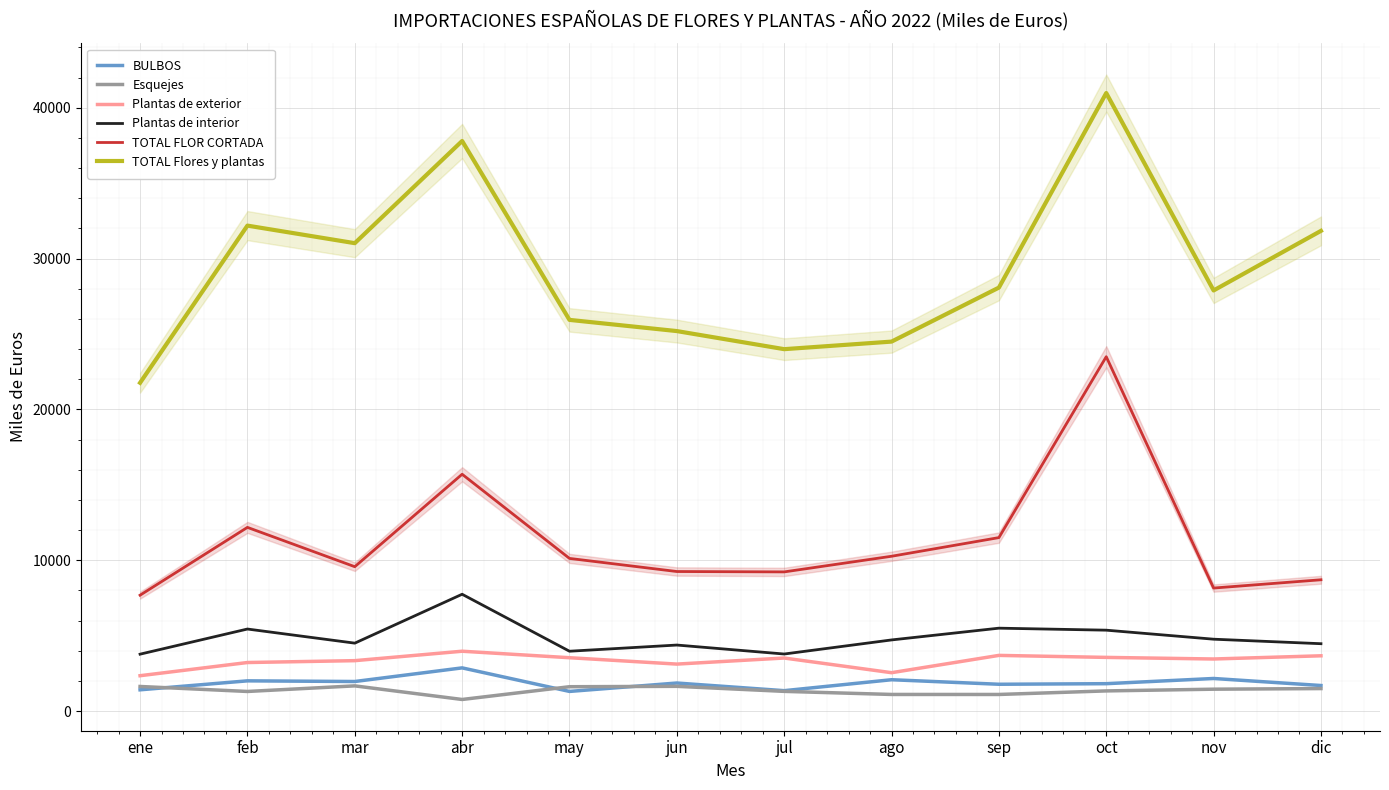

Reading left to right, extract all data points from this chart.

BULBOS: ene=1407	feb=2001	mar=1957	abr=2861	may=1300	jun=1857	jul=1350	ago=2075	sep=1775	oct=1813	nov=2158	dic=1692
Esquejes: ene=1628	feb=1297	mar=1668	abr=766	may=1612	jun=1637	jul=1303	ago=1099	sep=1098	oct=1334	nov=1448	dic=1489
Plantas de exterior: ene=2342	feb=3216	mar=3340	abr=3965	may=3535	jun=3112	jul=3515	ago=2542	sep=3689	oct=3556	nov=3450	dic=3662
Plantas de interior: ene=3770	feb=5437	mar=4501	abr=7743	may=3965	jun=4375	jul=3780	ago=4714	sep=5494	oct=5361	nov=4763	dic=4464
TOTAL FLOR CORTADA: ene=7681	feb=12177	mar=9570	abr=15700	may=10119	jun=9250	jul=9225	ago=10262	sep=11499	oct=23493	nov=8154	dic=8703
TOTAL Flores y plantas: ene=21763	feb=32186	mar=31022	abr=37798	may=25935	jun=25193	jul=23994	ago=24495	sep=28076	oct=40976	nov=27887	dic=31838